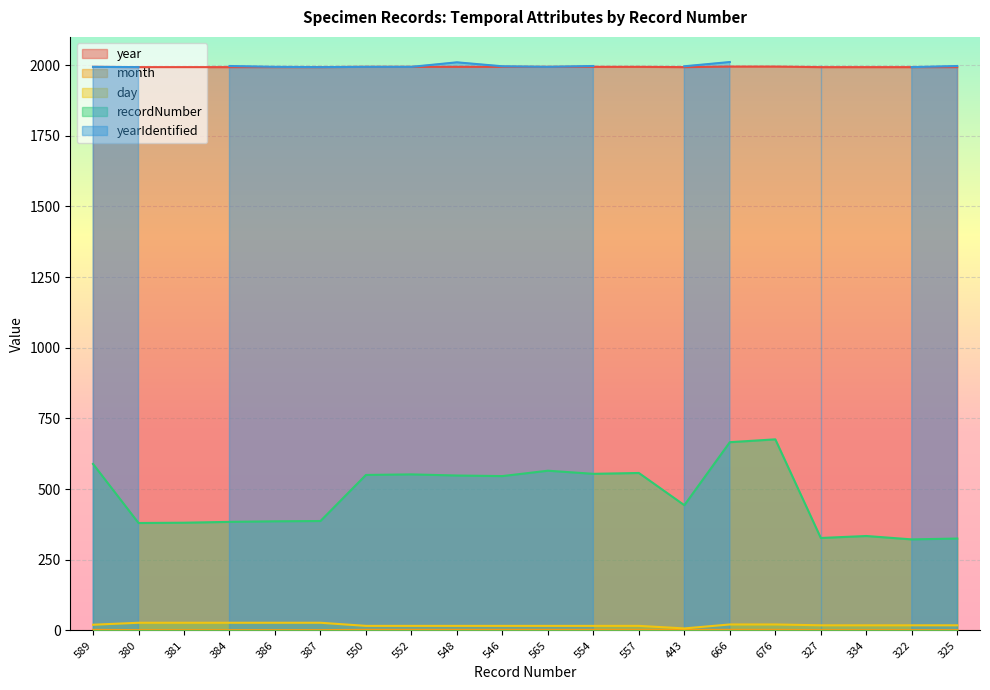

Where is the first local minimum for recordNumber?

380